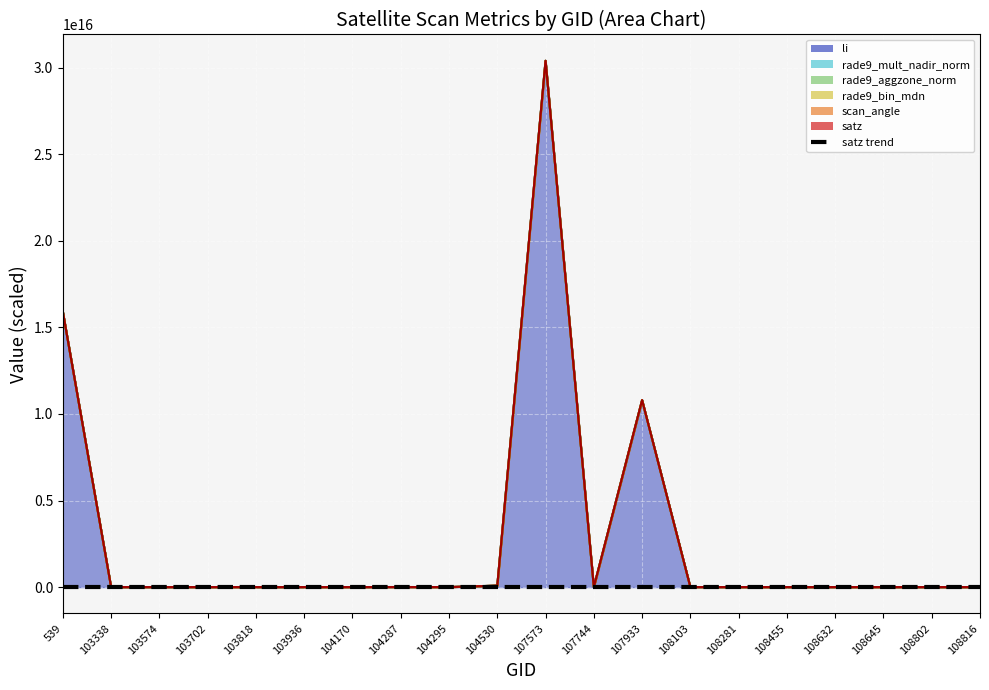

Between 103936 and 108103, which is larger?

108103